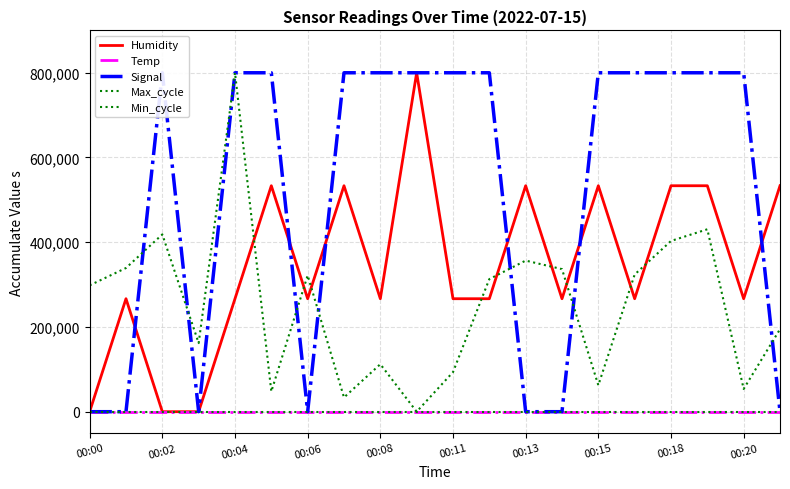

At how many categories does at least one series exceed 571797?

13